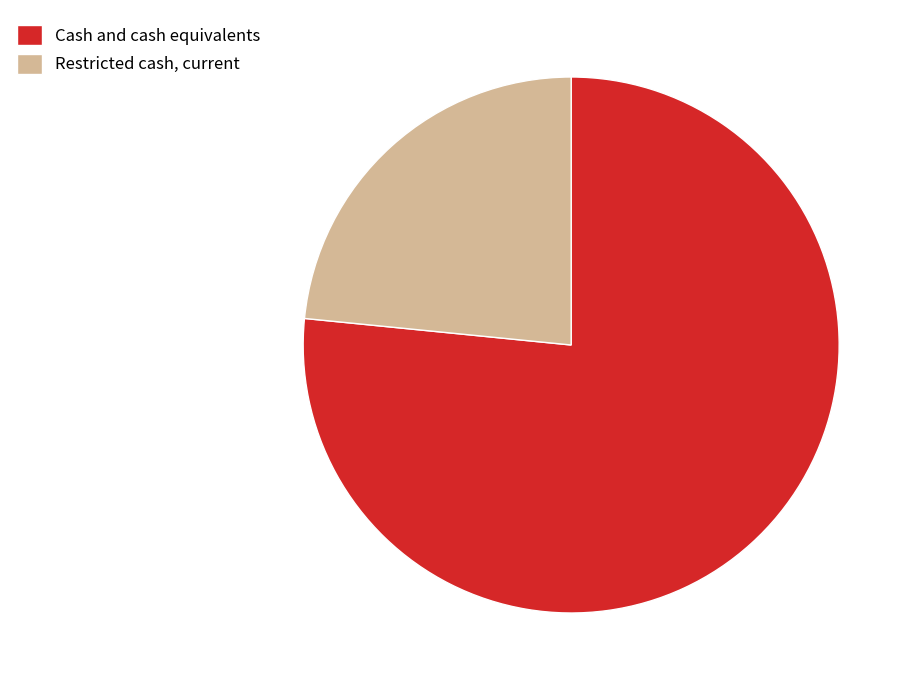

The Cash and cash equivalents slice represents 65% of the pie. True or false?

False